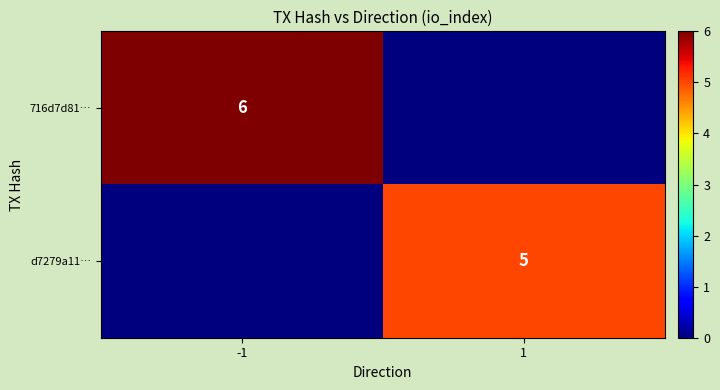

What is the total value across all series at 1?

5